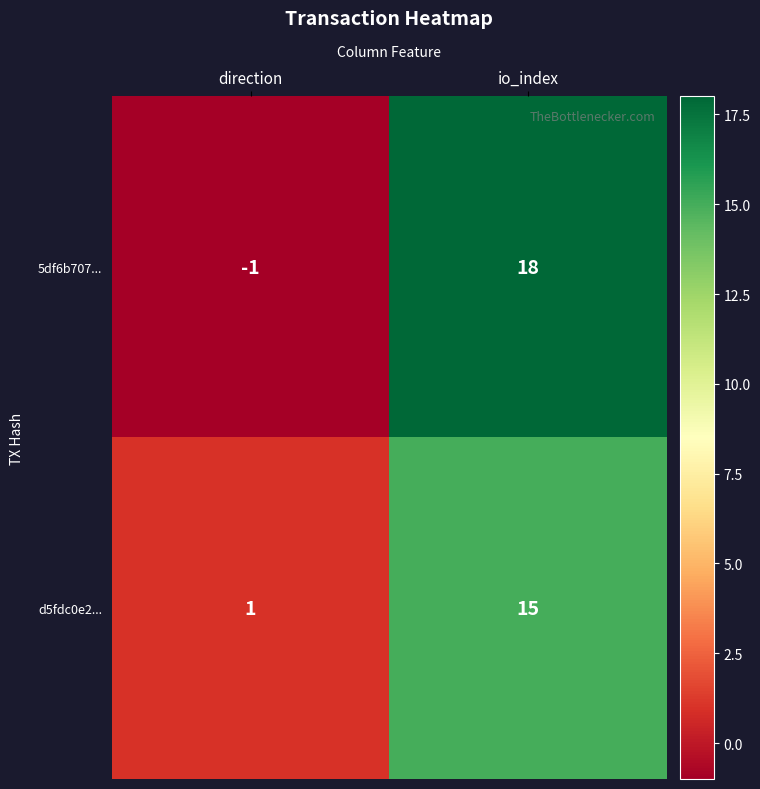

What is the minimum value shown in the chart?

-1